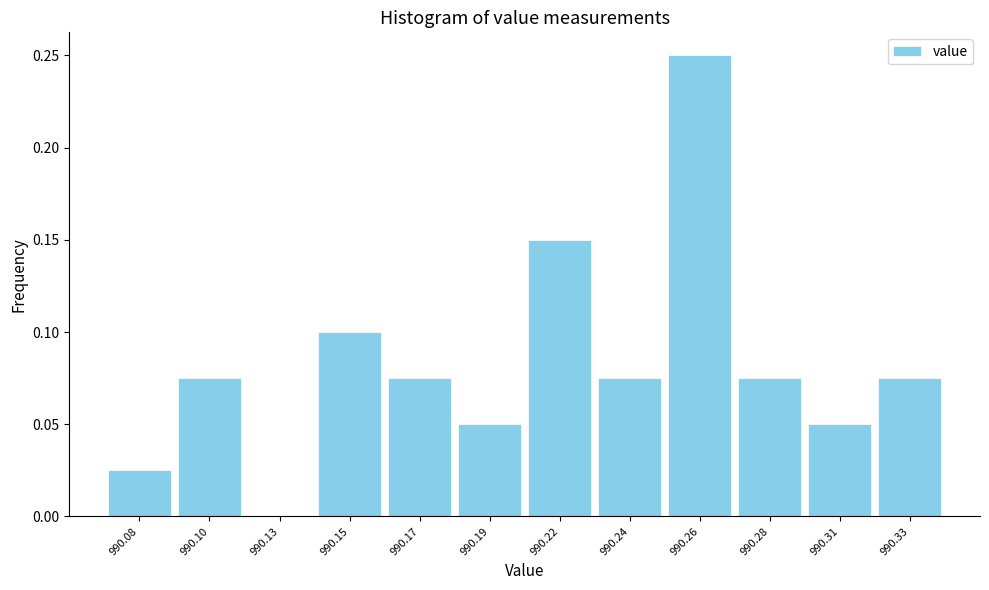

Which has a higher value, 990.13 or 990.08?

990.08